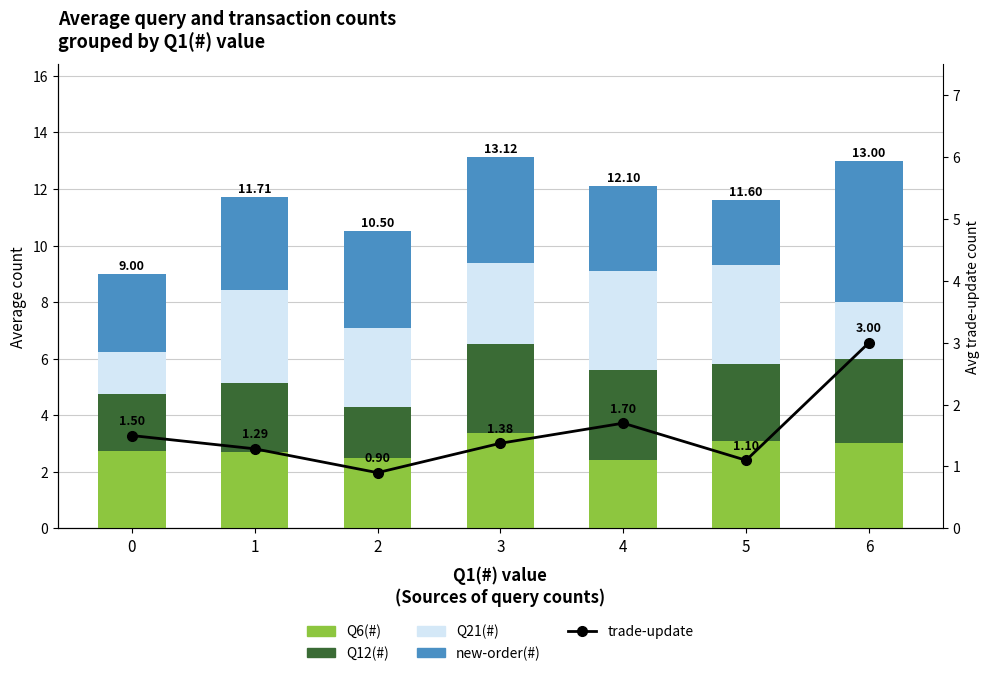

Reading left to right, what are all the values shown in this chart?

Q6(#): 2.8	2.7	2.5	3.4	2.4	3.1	3.0
Q12(#): 2.0	2.4	1.8	3.1	3.2	2.7	3.0
Q21(#): 1.5	3.3	2.8	2.9	3.5	3.5	2.0
new-order(#): 2.8	3.3	3.4	3.8	3.0	2.3	5.0
trade-update: 1.5	1.3	0.9	1.4	1.7	1.1	3.0